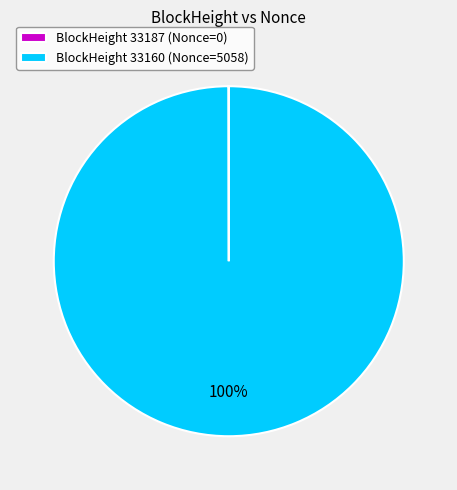

Which slice is the largest?

BlockHeight 33160 (Nonce=5058)